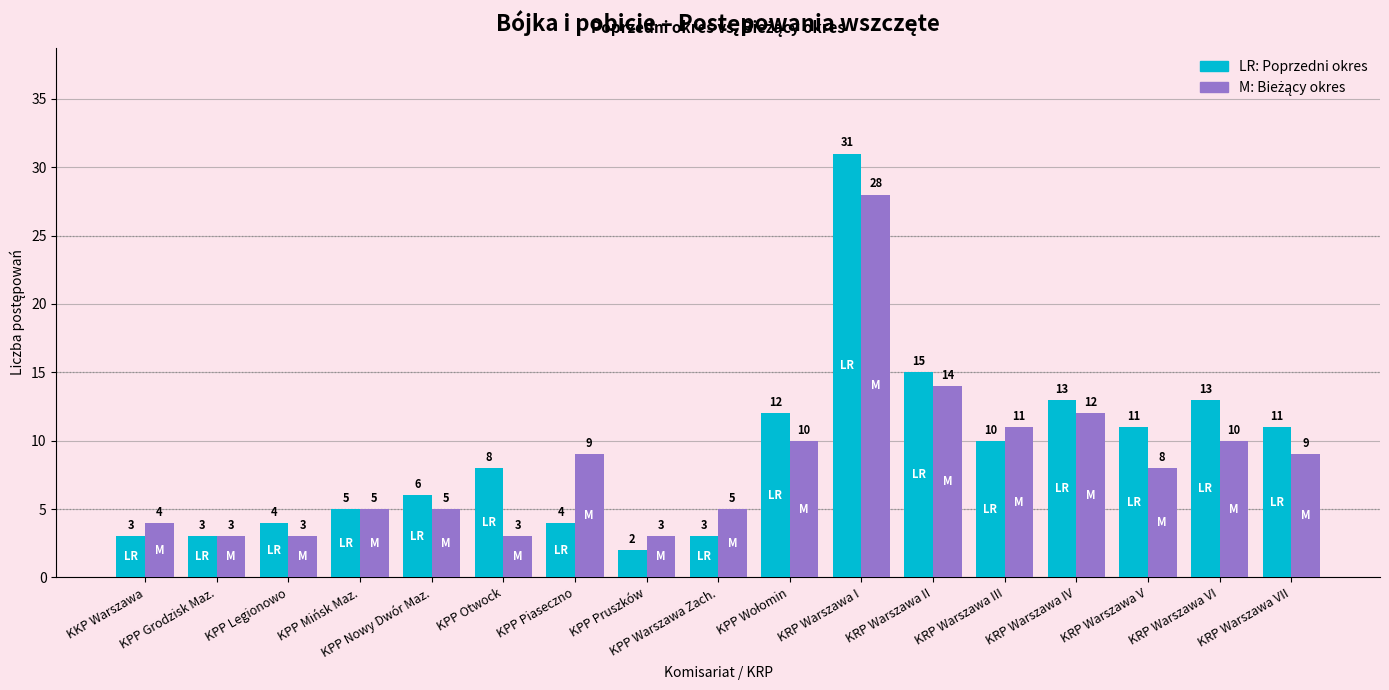

What is the spread (max minus min) of values at KRP Warszawa V?

3